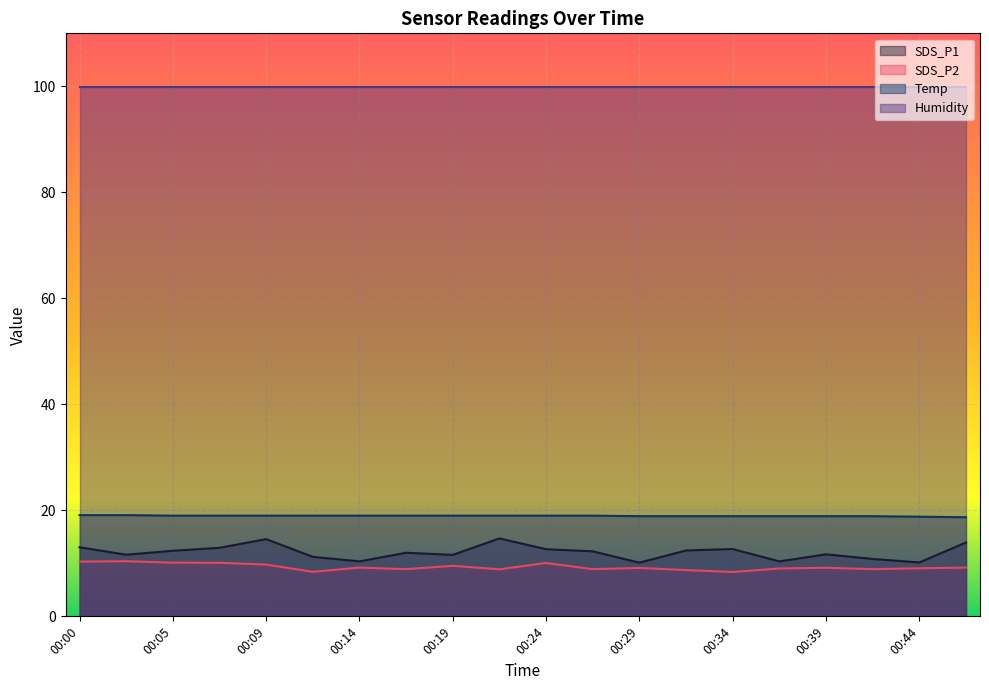

How many data points in Temp are above 19?

2